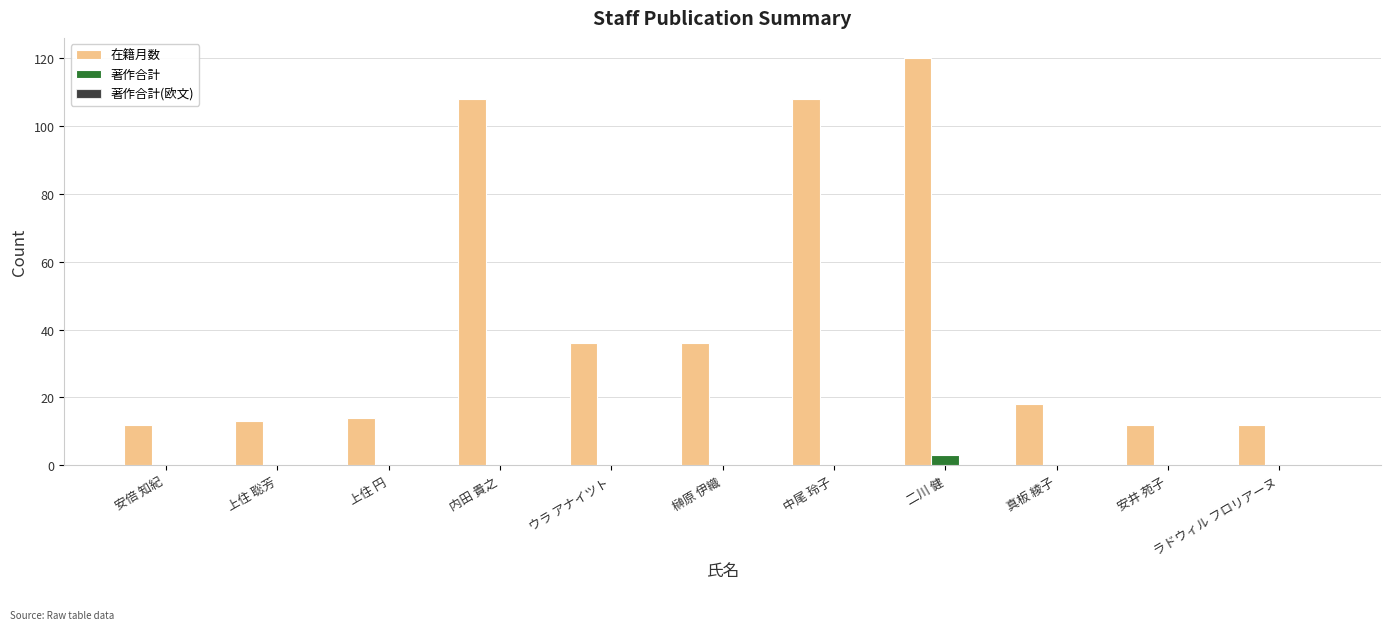

At which category is the sum across all series the highest?

二川 健